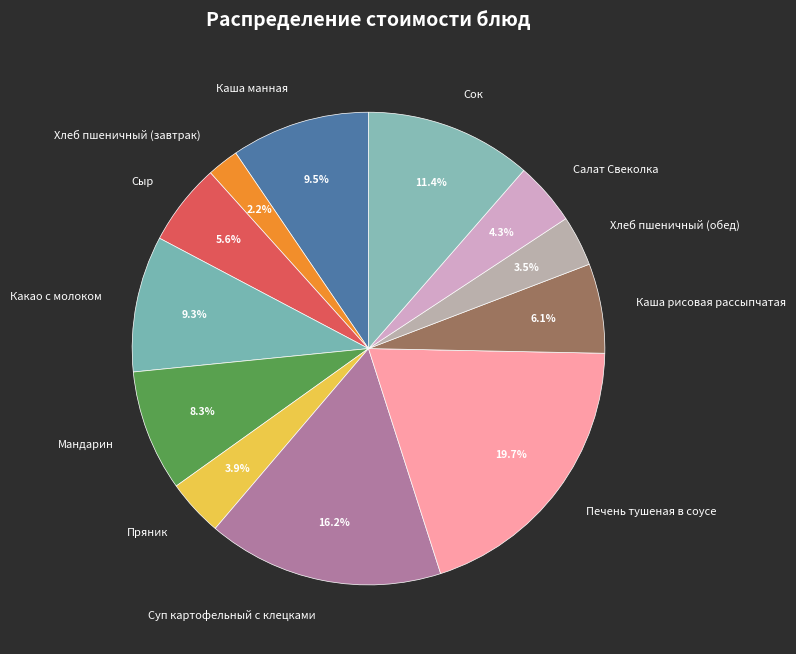

What percentage is the Хлеб пшеничный (завтрак) slice, to the nearest percent?

2%